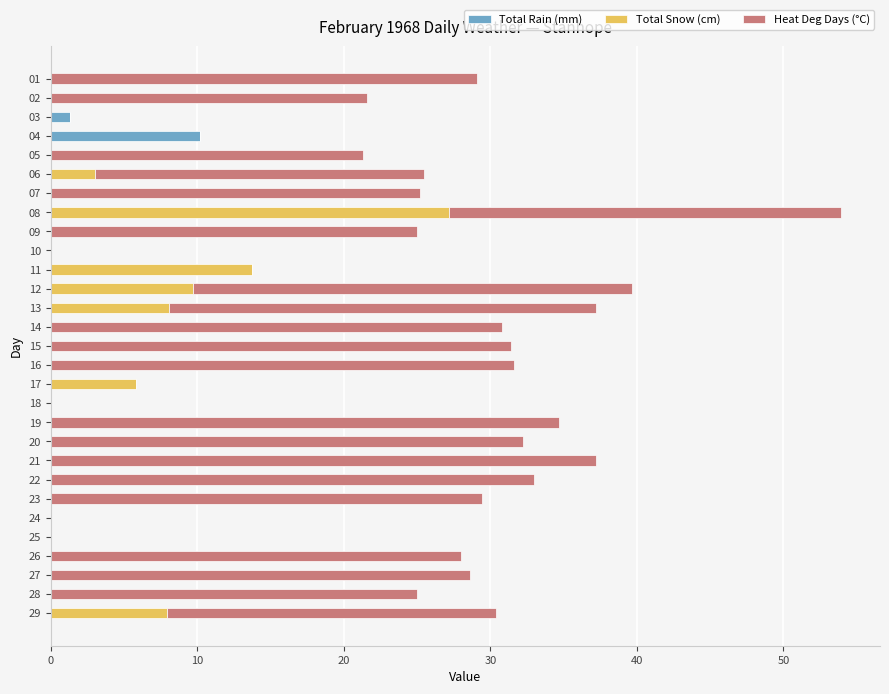

What is the total value across all series at 29?

30.4